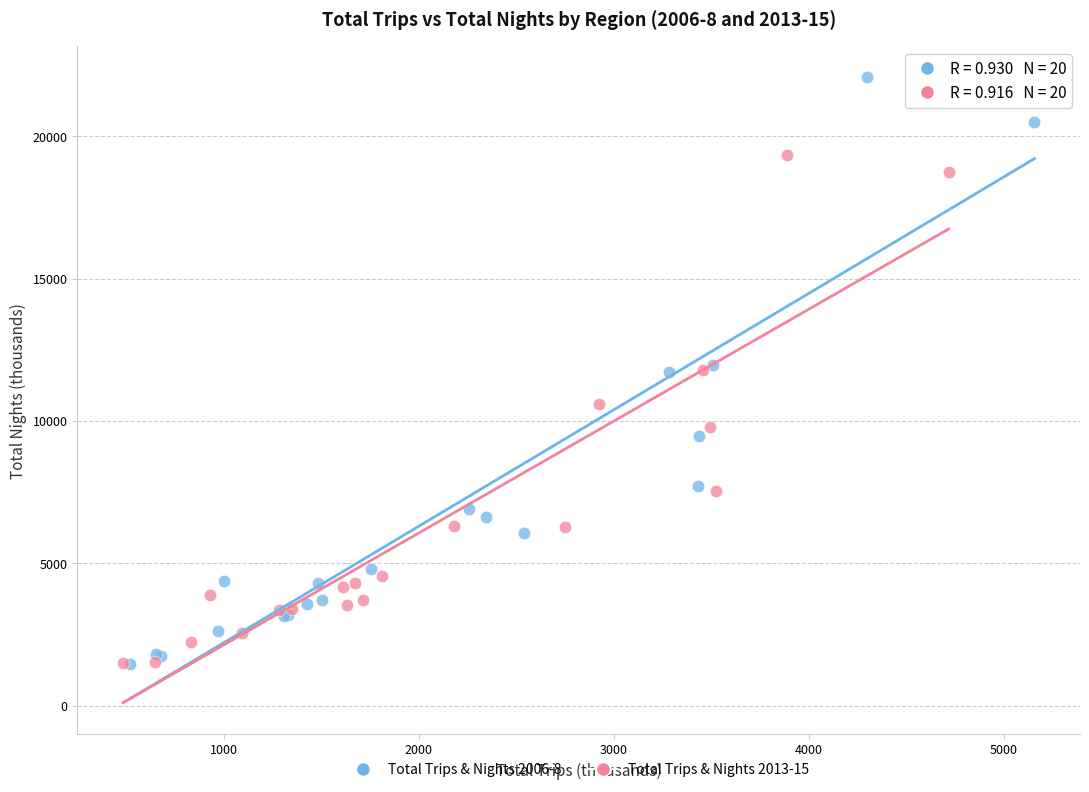

Which series has the widest spread of Y values?

Total Trips & Nights 2006-8